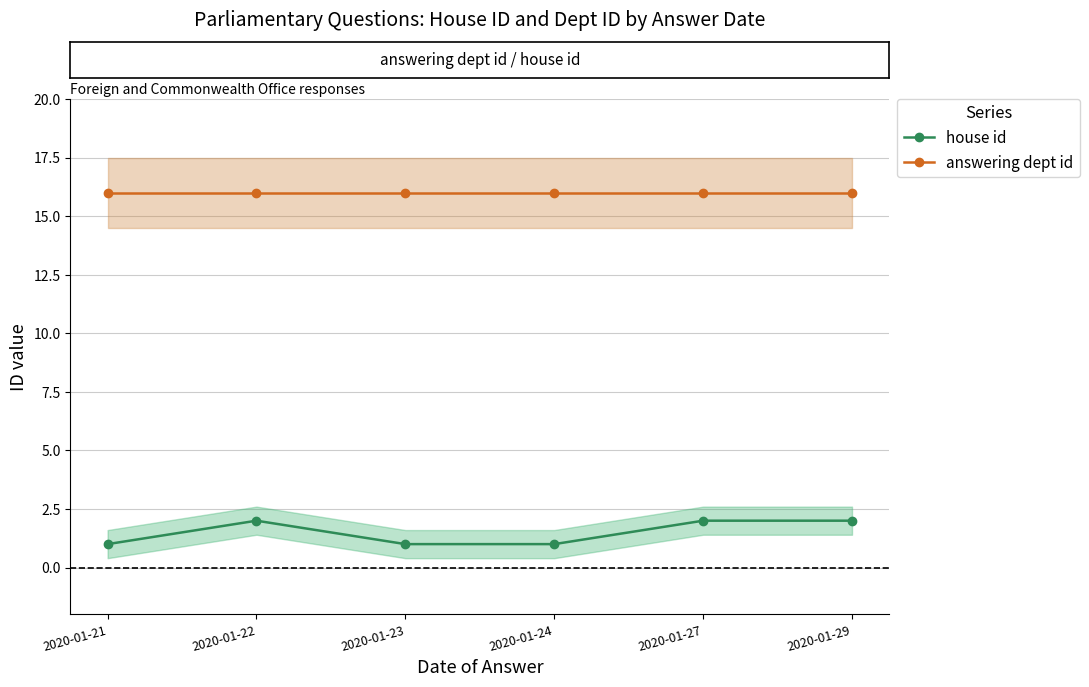

At 2020-01-24, list the series in order from smallest to largest.

house id, answering dept id